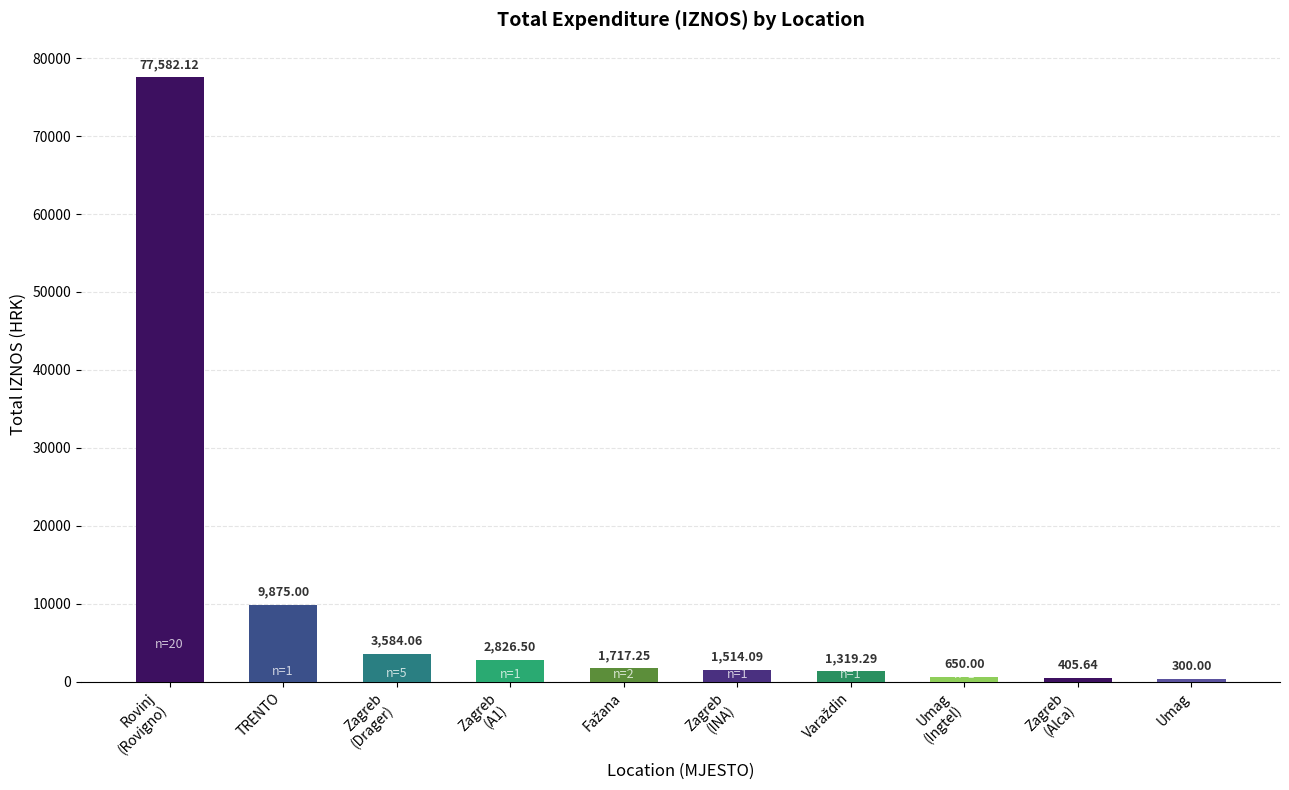

True or false: the data shows 300.0 at Umag.

True